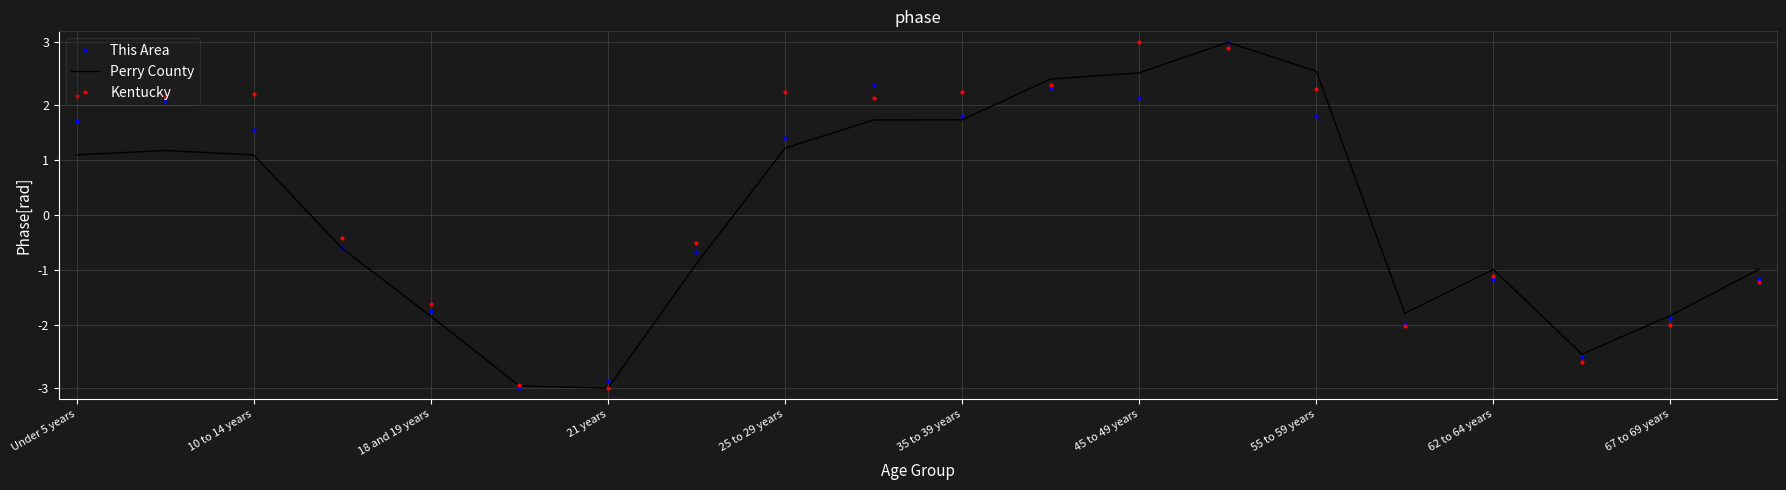

True or false: This Area has more than 2 points higher than both neighbors.

True